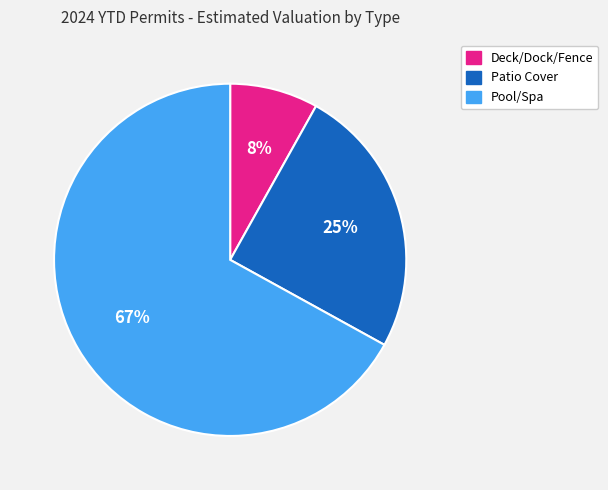

Is there any slice that represents more than half of the pie?

Yes